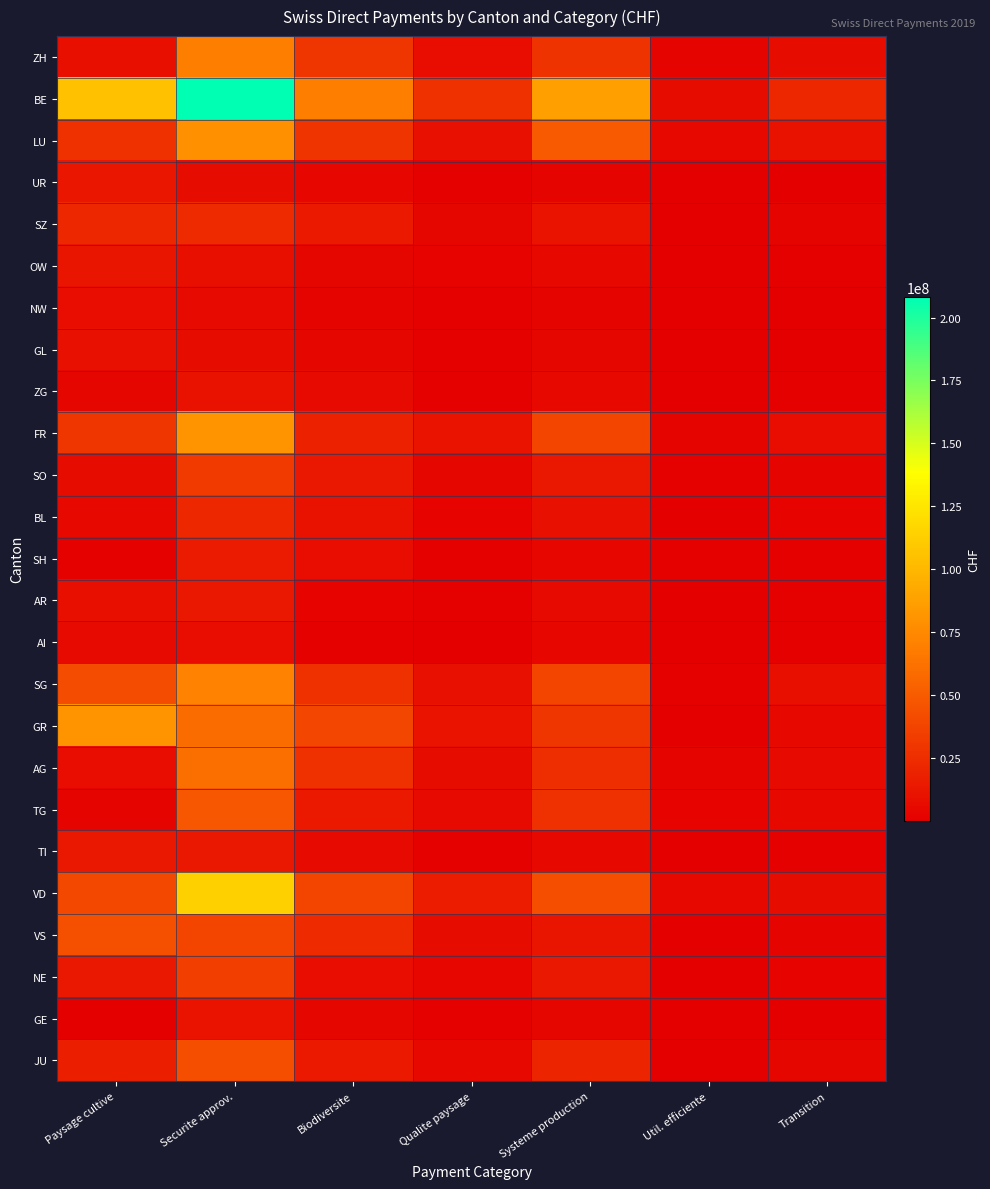

What is the total value across all series at Securite approv.?

1080638372.1